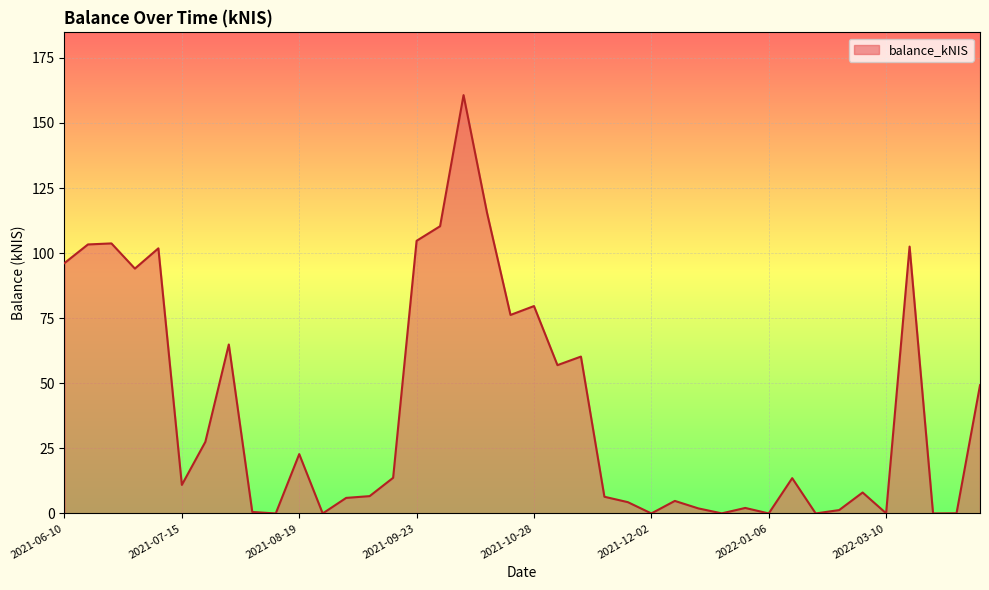

What is the greatest value displayed?

160.7